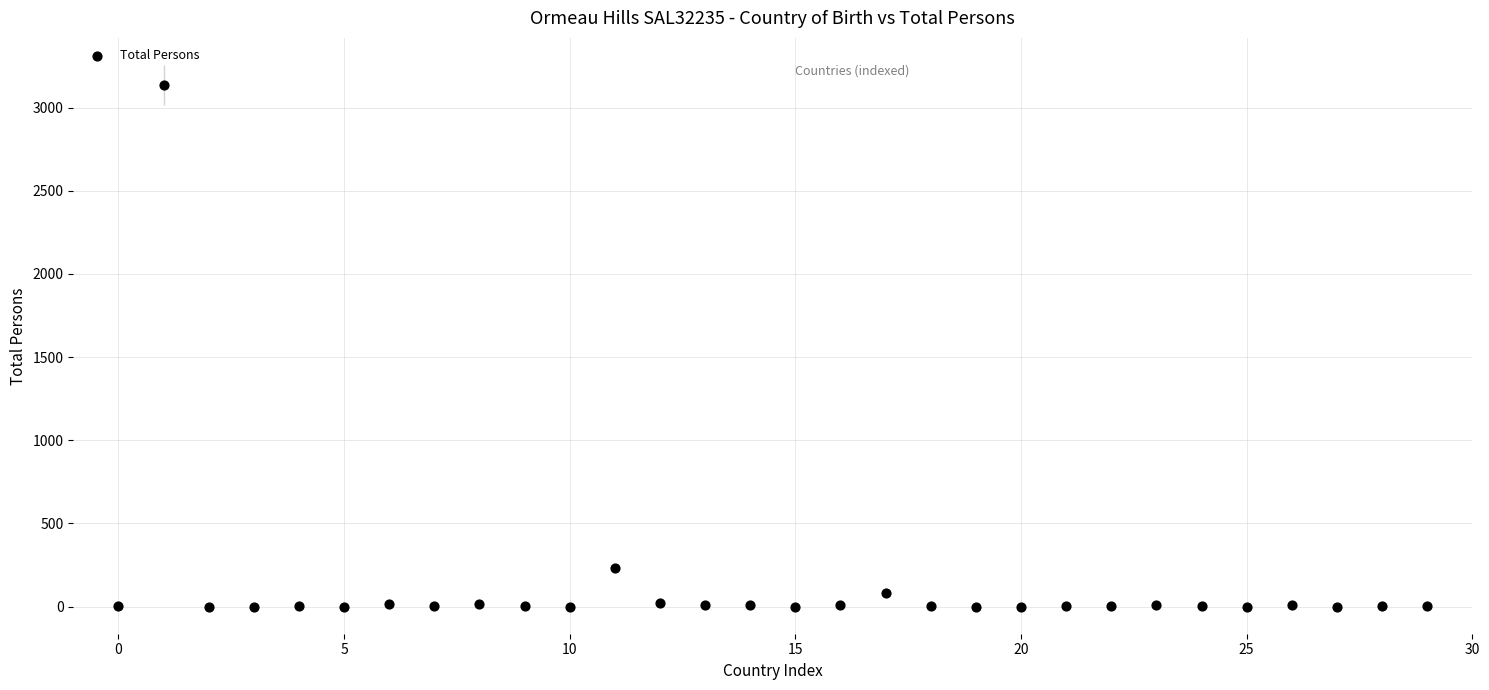

What Y value in the scatter plot is closest to 1568?

232